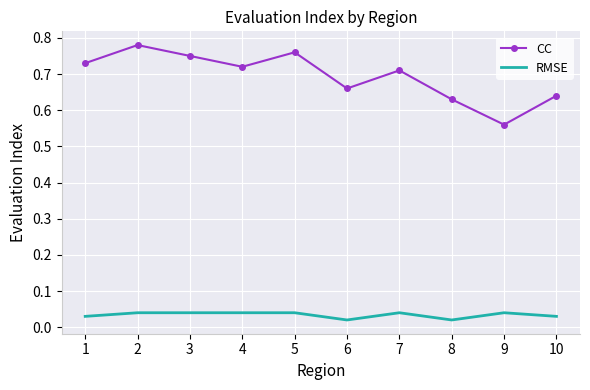

At which label does CC reach its minimum?

9